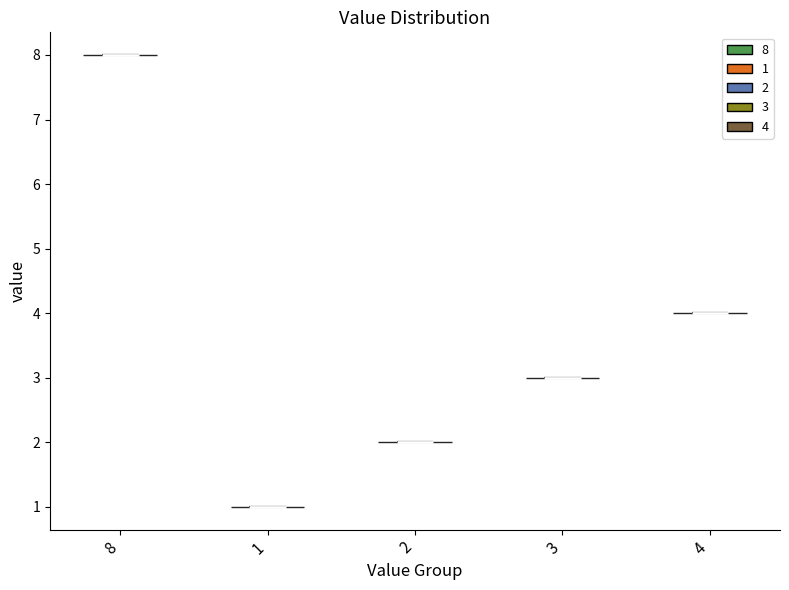

Reading left to right, read every violin against the y-axis: where its median line is, and the lowest and highest points it reaches. The values are not printed on the chart, so give them approximately, as read against the axis.

8: median line 8, lowest point 8, highest point 8
1: median line 1, lowest point 1, highest point 1
2: median line 2, lowest point 2, highest point 2
3: median line 3, lowest point 3, highest point 3
4: median line 4, lowest point 4, highest point 4